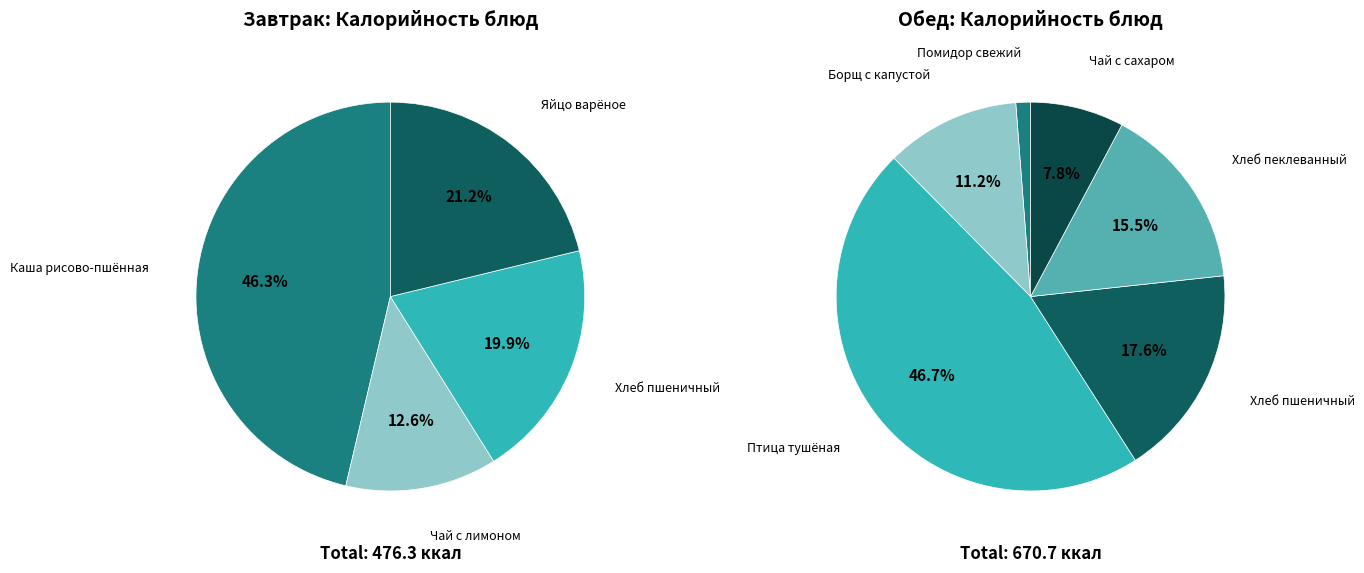

Is it true that ЯЙЦО ВАРЕНОЕ ВКРУТУЮ is 22% of the pie?

False